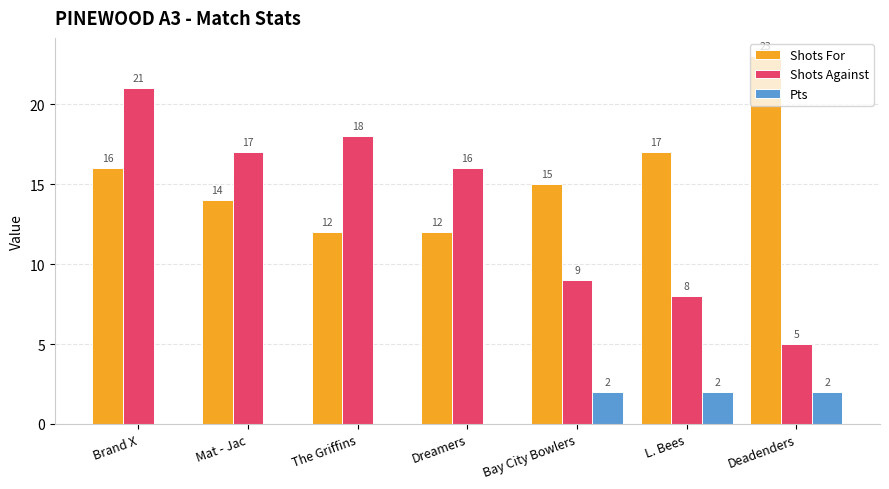

How many positive values does the Pts series have?

3